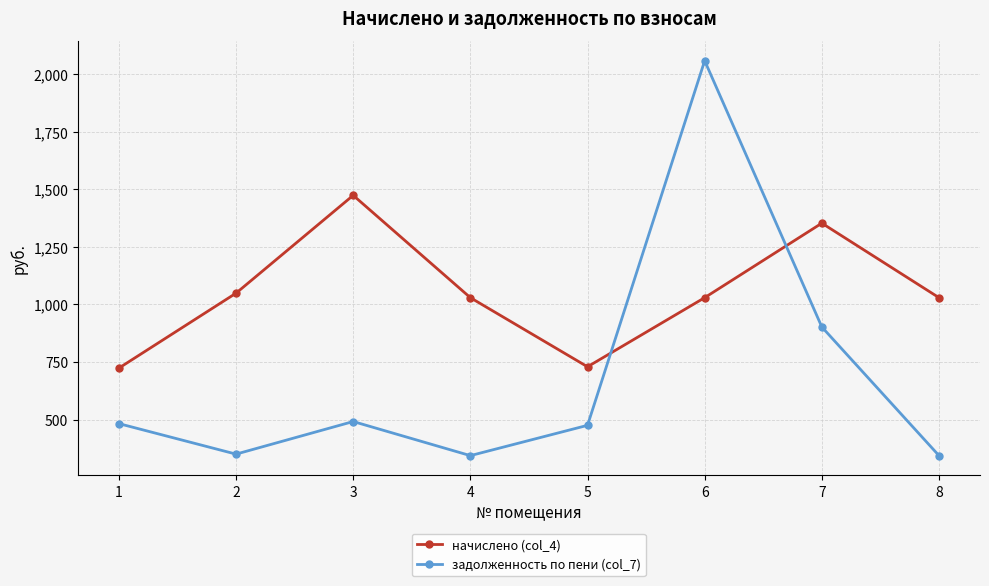

Which series has the largest range (max minus min)?

задолженность по пени (col_7)